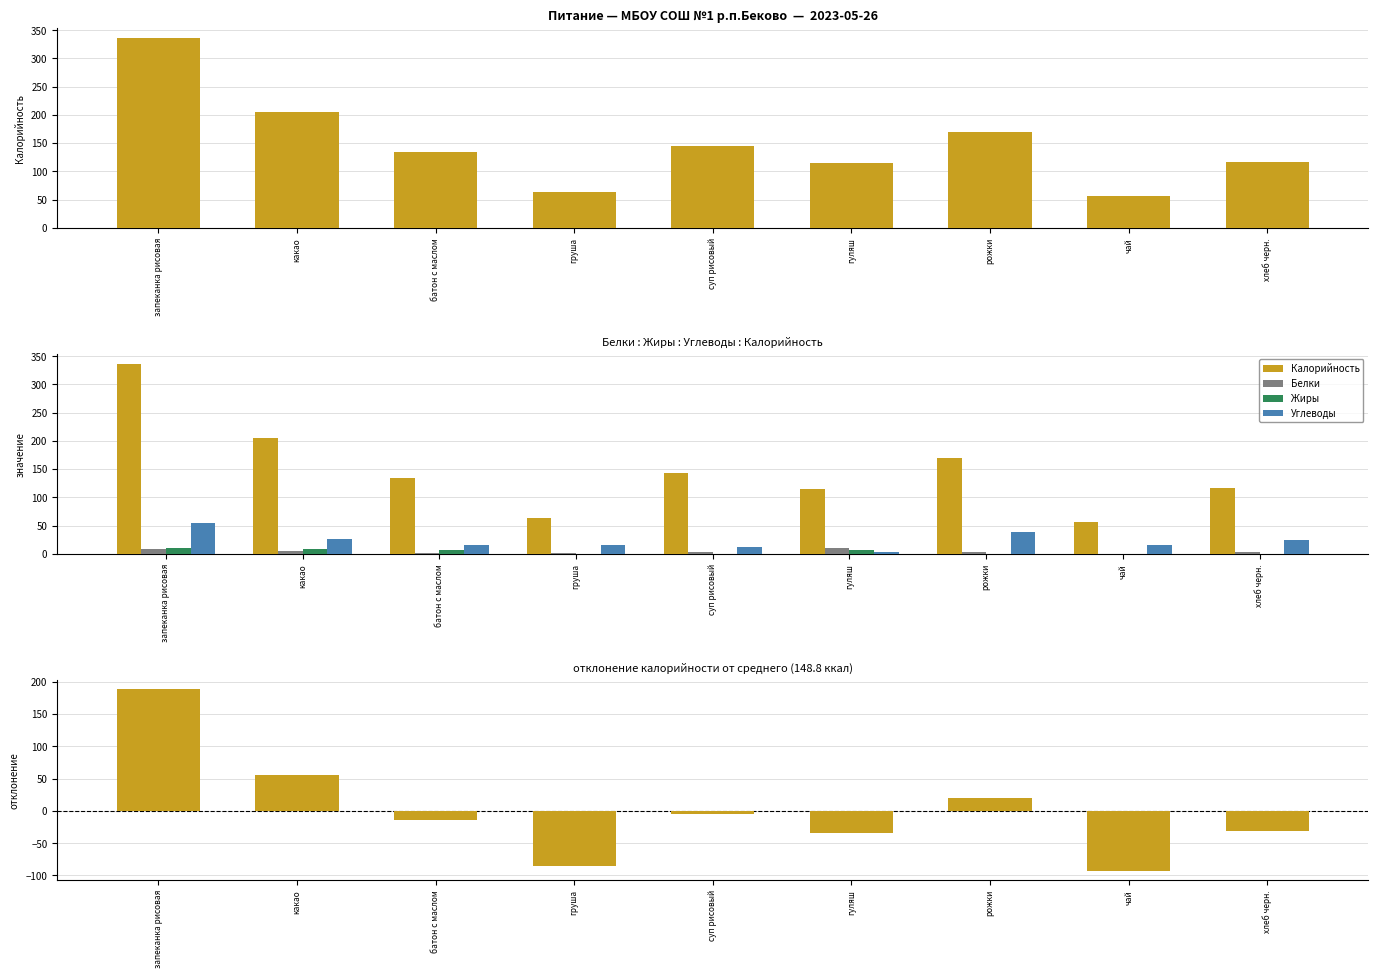

How many categories are shown in the chart?

9